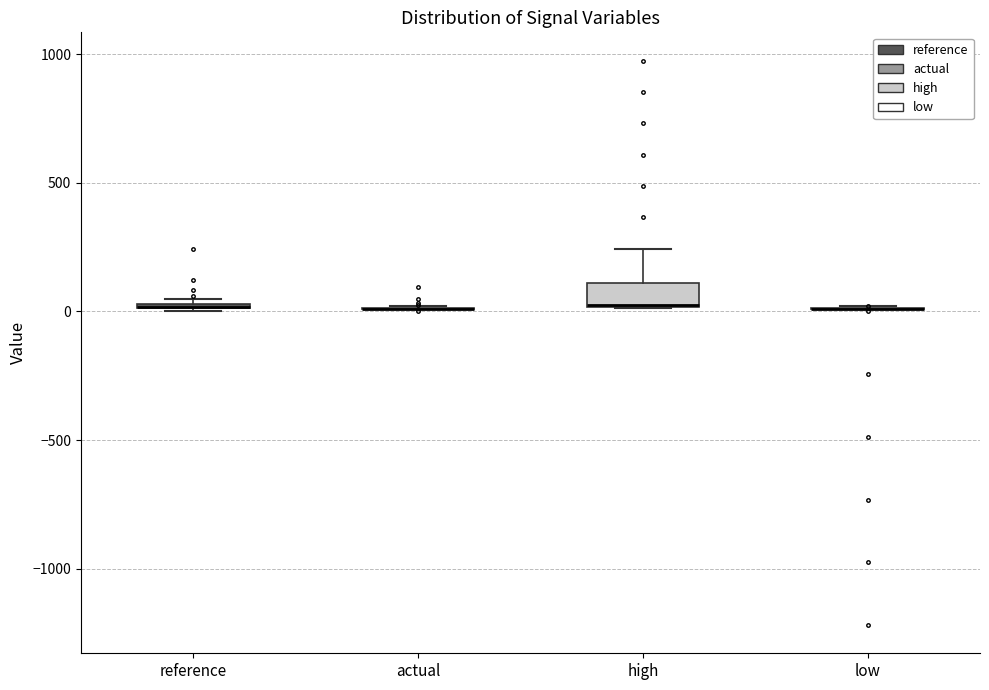

Where is the upper edge of the box for high on the y-axis? The values are not printed on the chart, so give them approximately, as read against the axis.

100